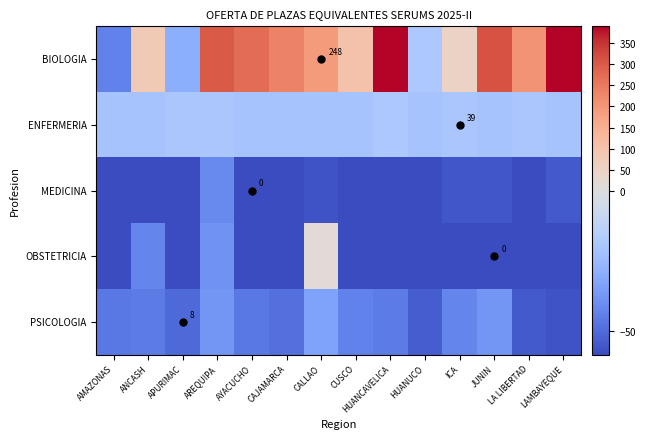

At how many categories does at least one series exceed 126?

8